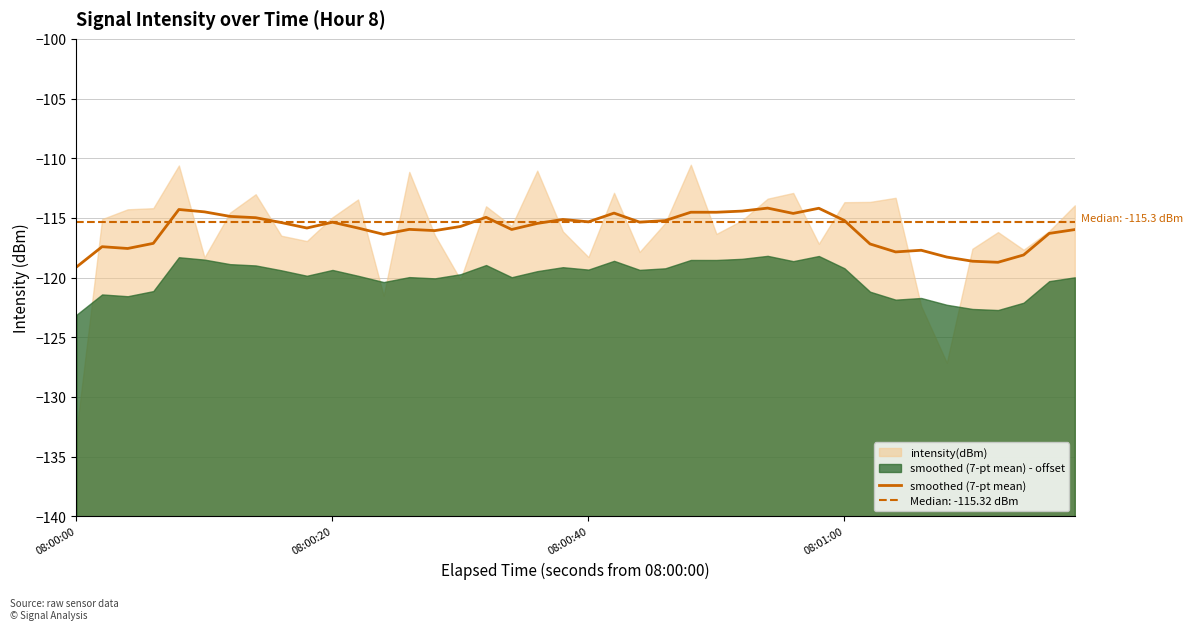

What is the maximum value for smoothed (7-pt mean)?

-114.2